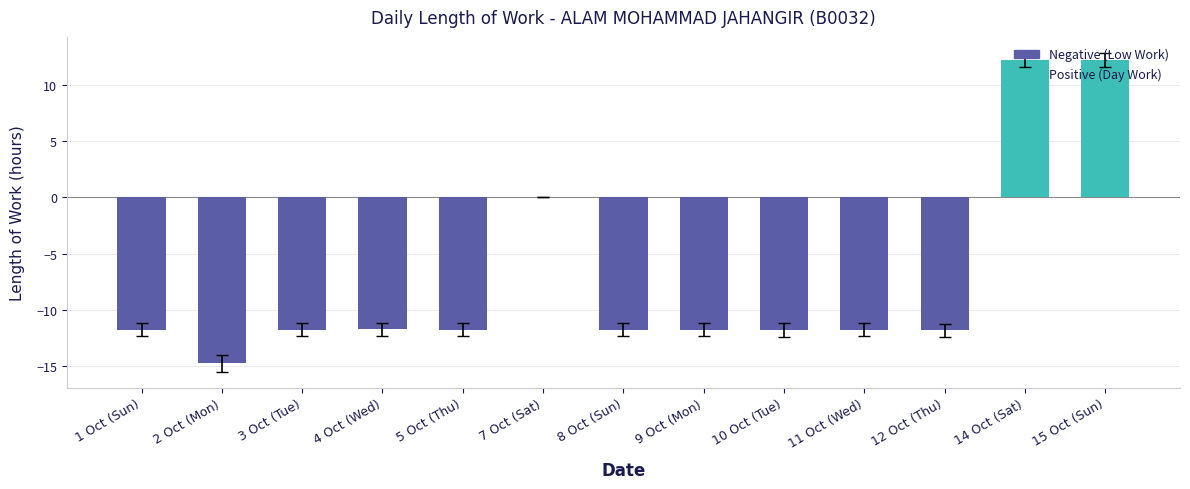

What is the greatest value displayed?

12.2